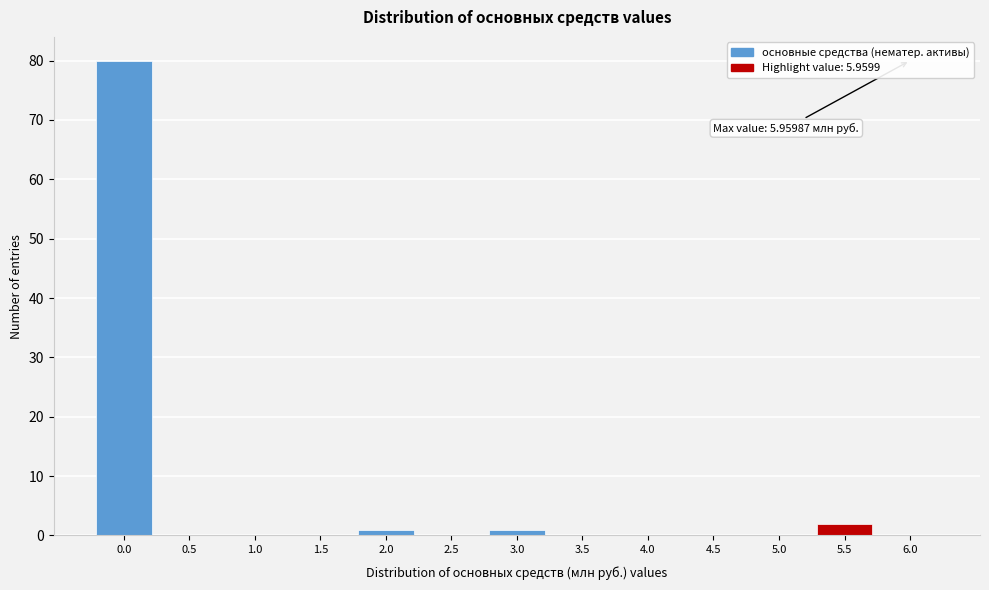

Reading left to right, what are all the values shown in this chart?

0.0=80	0.5=0	1.0=0	1.5=0	2.0=1	2.5=0	3.0=1	3.5=0	4.0=0	4.5=0	5.0=0	5.5=2	6.0=0